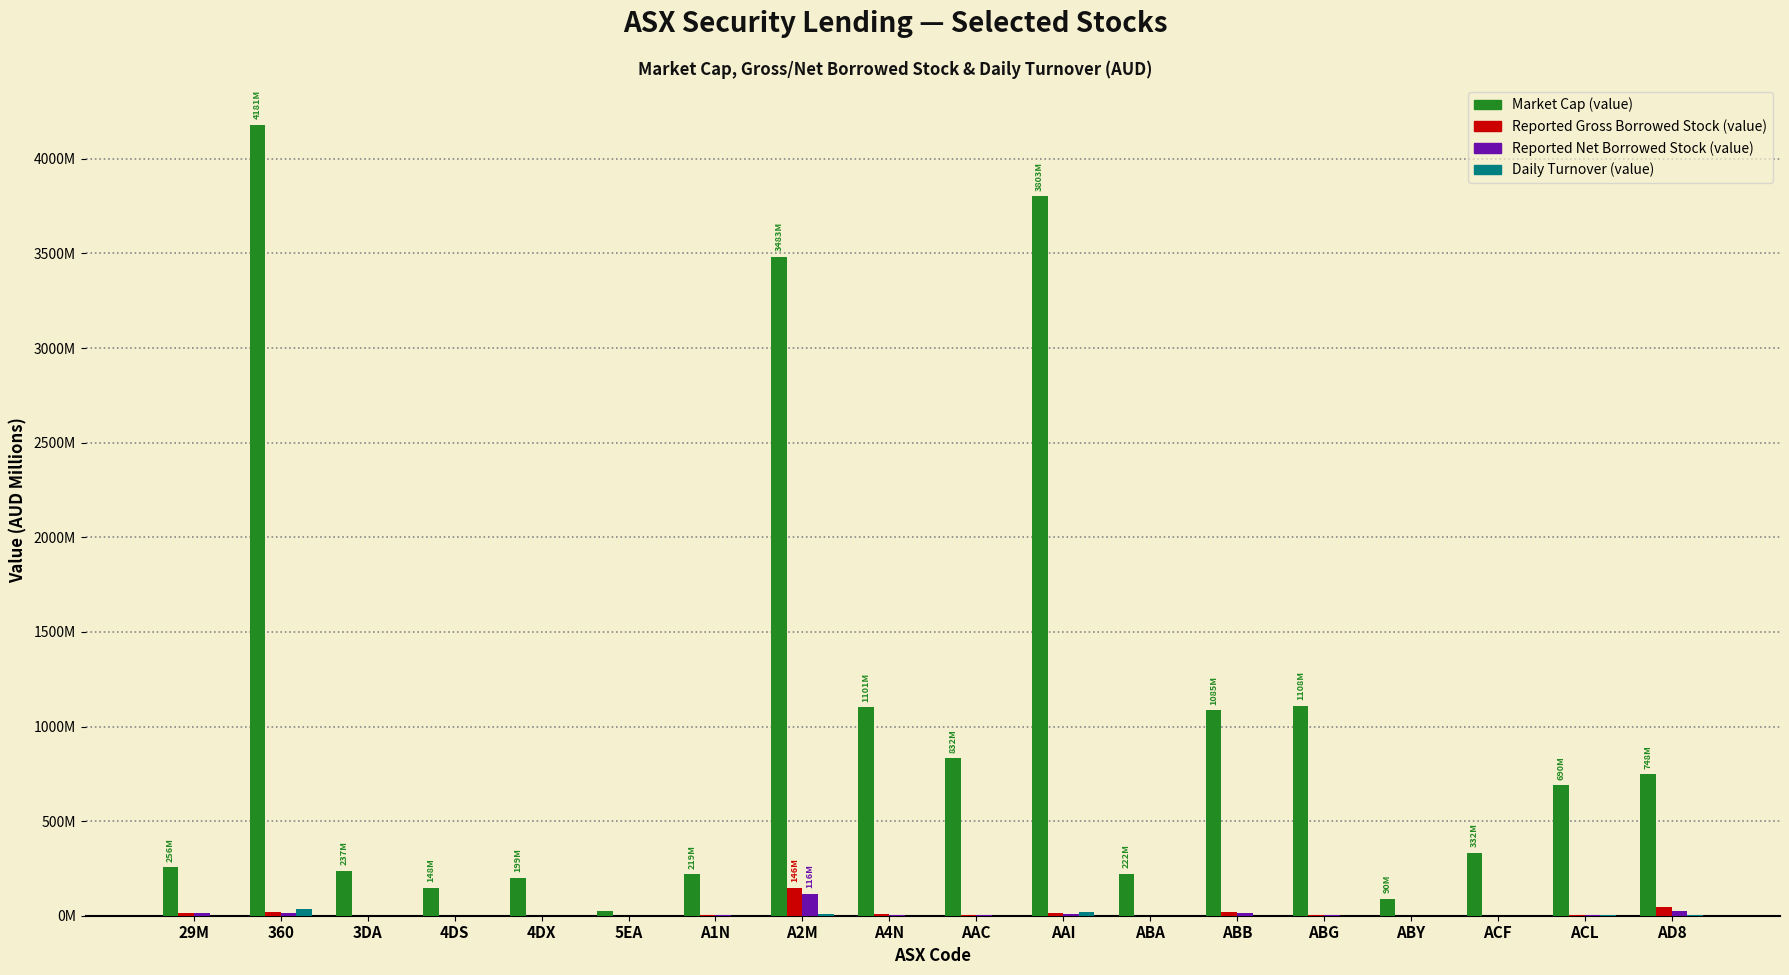

At which label does Reported Net Borrowed Stock (value) first exceed 4?

29M